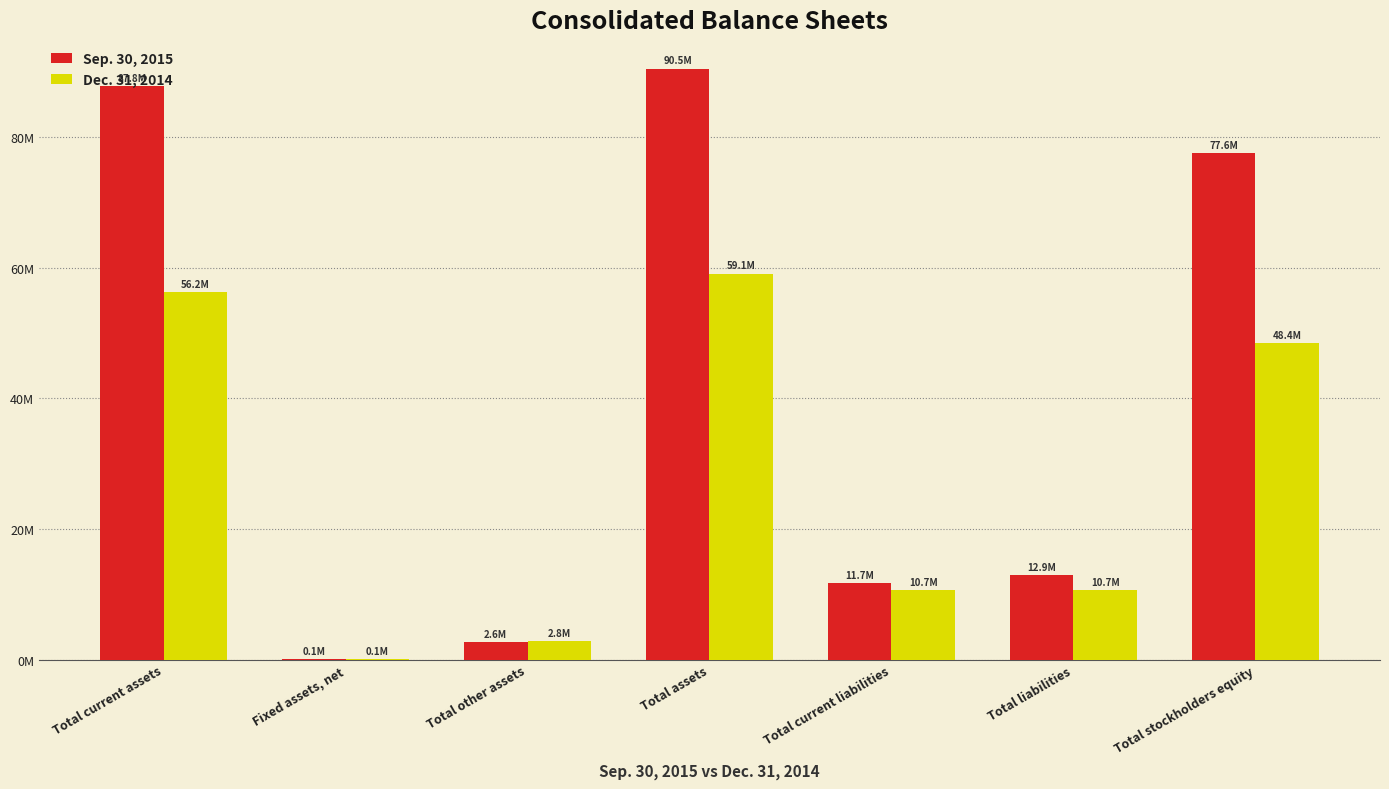

Are the bars horizontal?

No